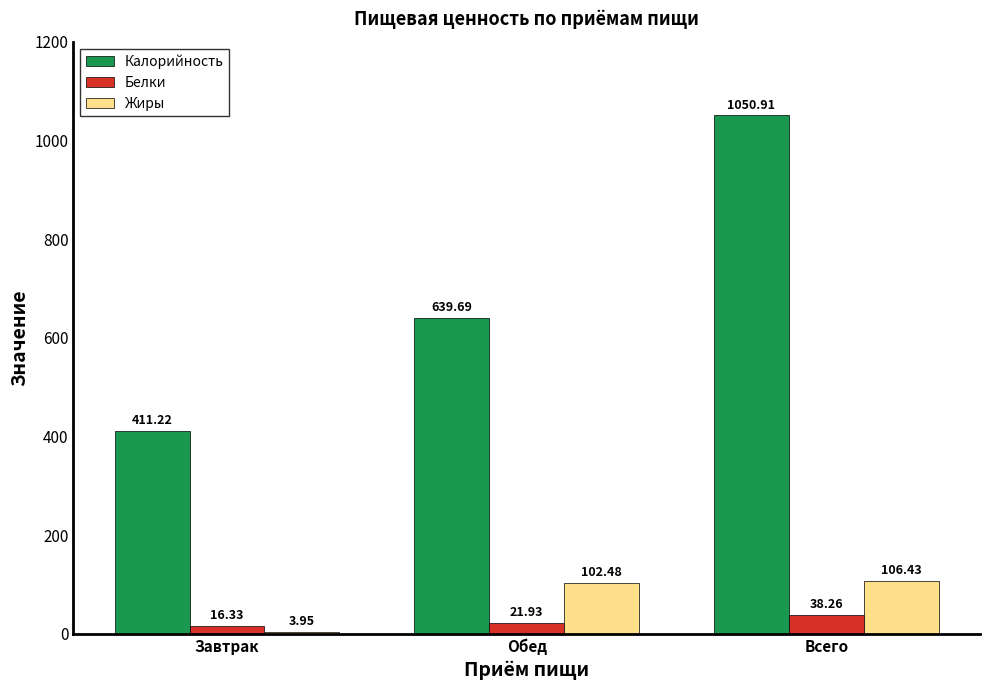

At which label does Белки reach its peak?

Всего